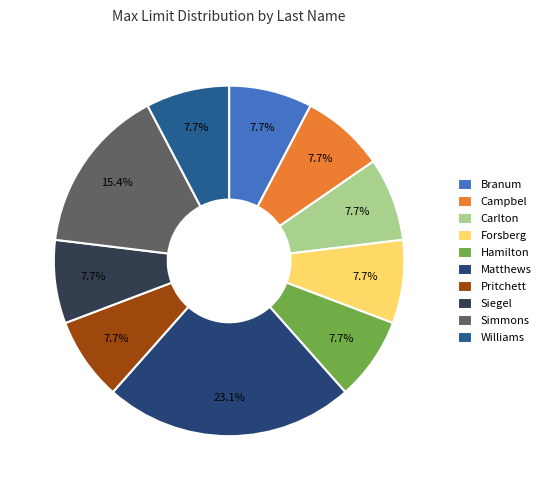

True or false: Siegel accounts for 1% of the total.

False